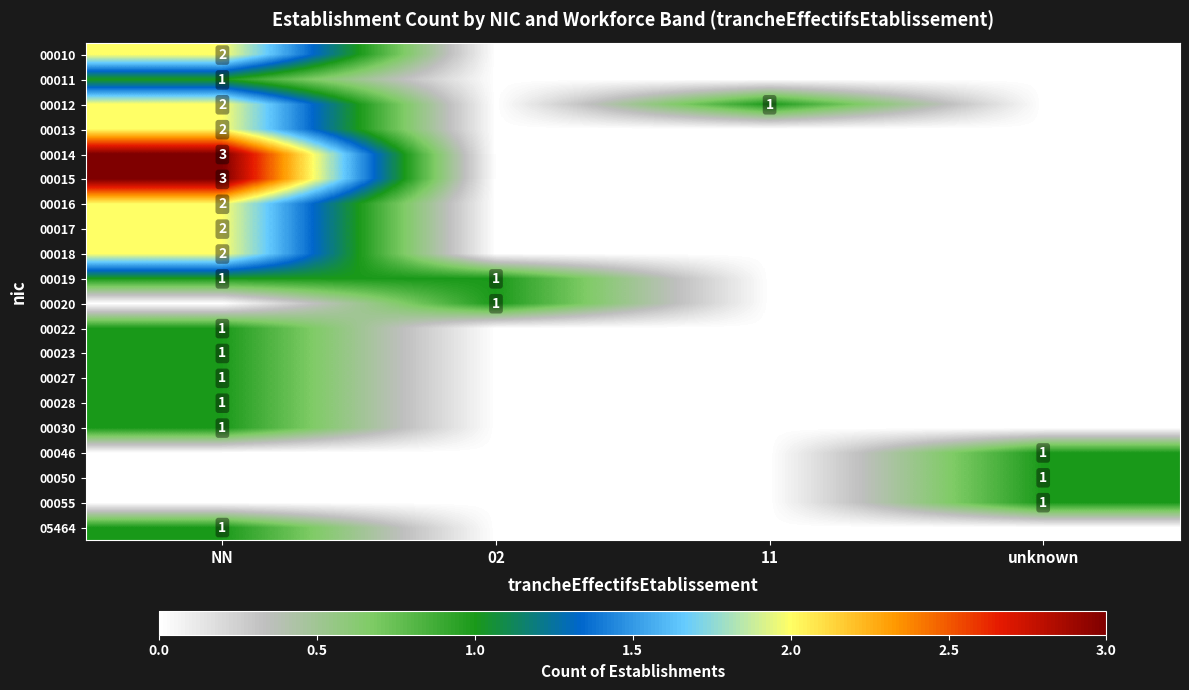

Is the value of 00028 at 02 greater than the value of 00027 at 02?

No